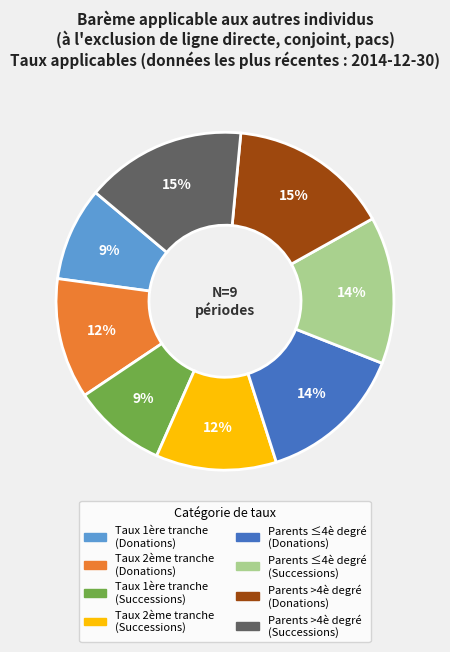

To the nearest percent, what percentage of the pie is Parents ≤4è degré (Successions)?

14%